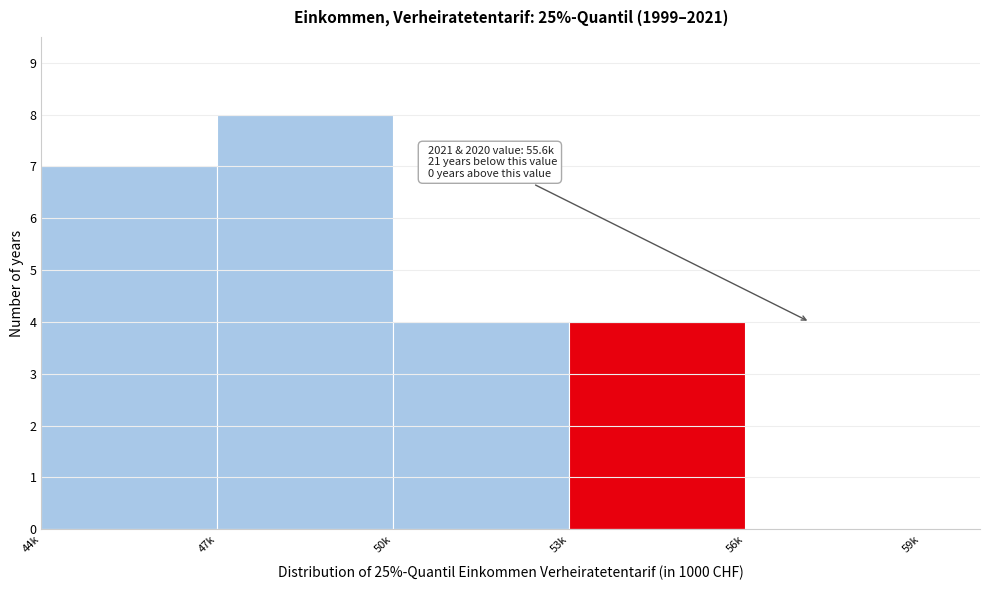

Reading left to right, transcribe all the data shown in this chart.

44k=7	47k=8	50k=4	53k=4	56k=0